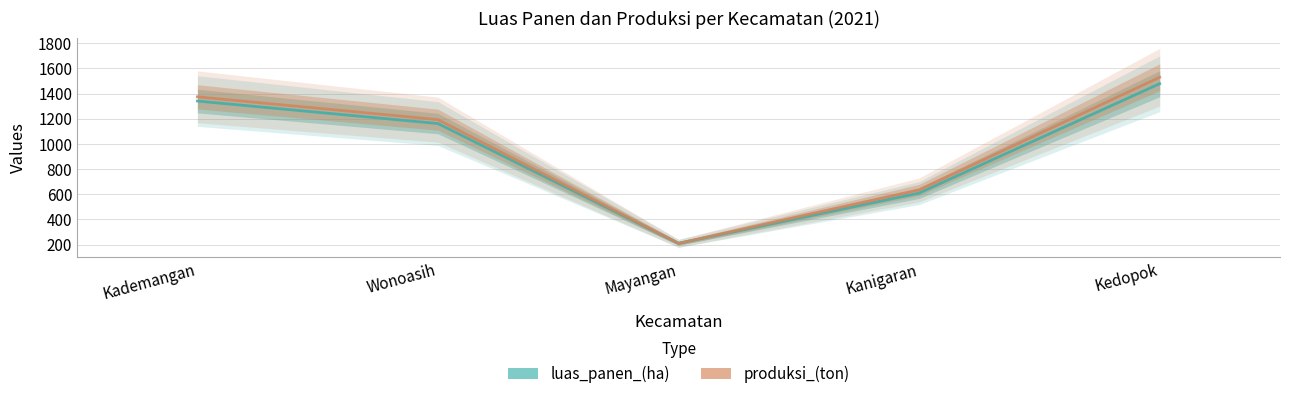

How many values in the produksi_(ton) series exceed 1193?

3